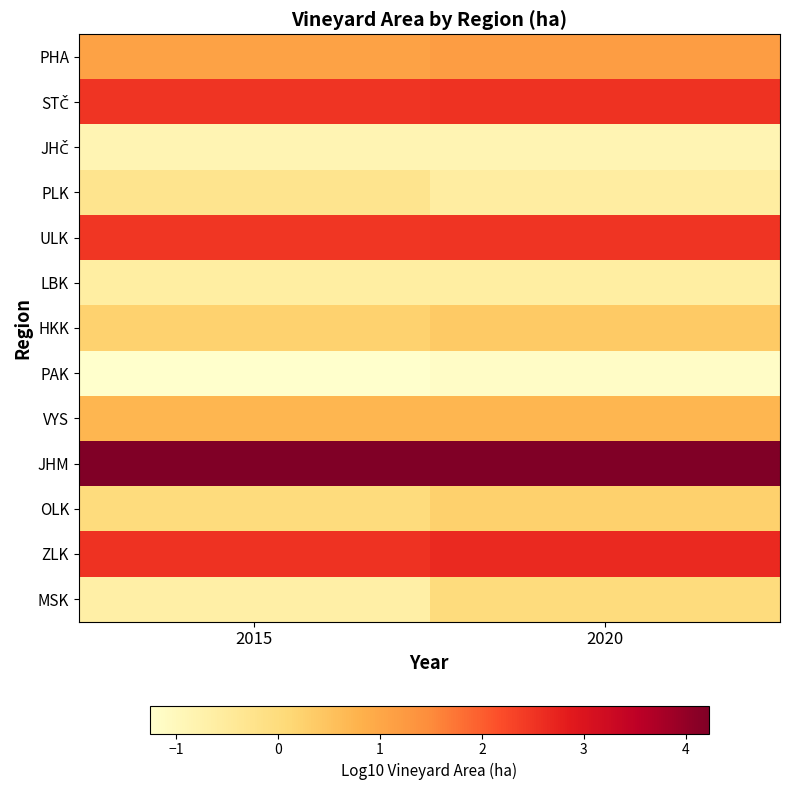

Which series has the largest range (max minus min)?

MSK